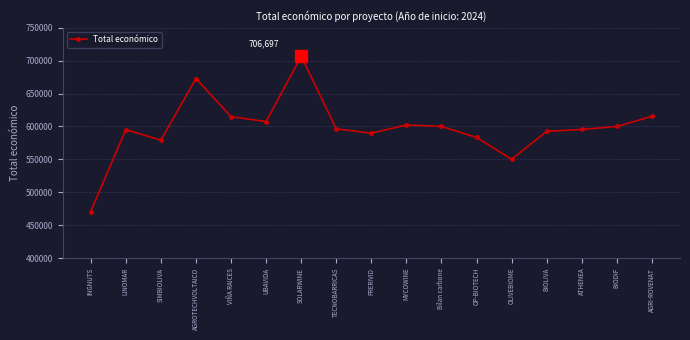

The value at PRERIVID is 946178.8. True or false?

False